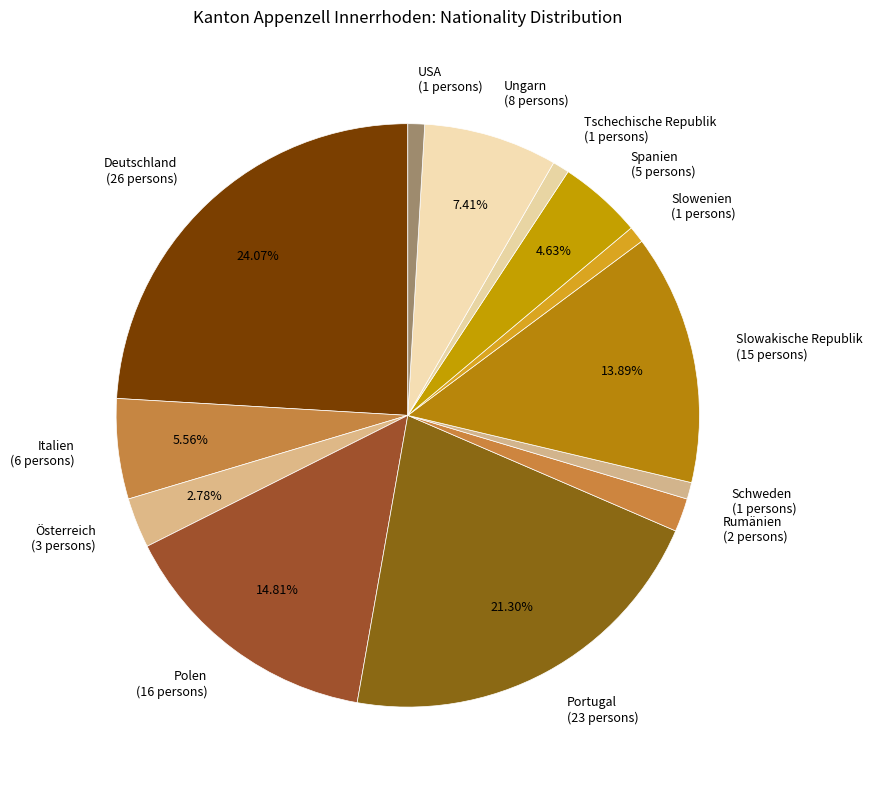

Is there any slice that represents more than half of the pie?

No